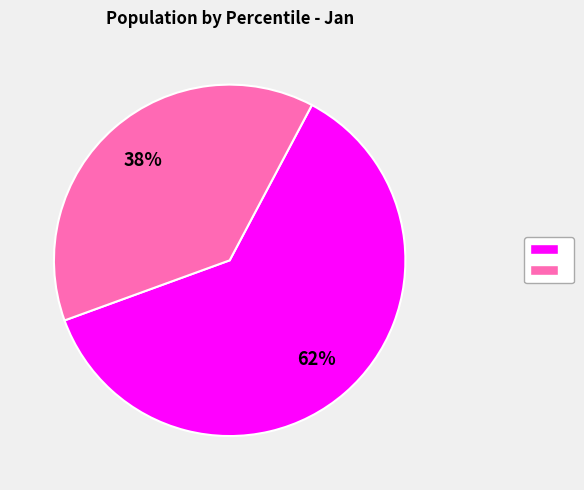

To the nearest percent, what is the average slice percentage?

50%